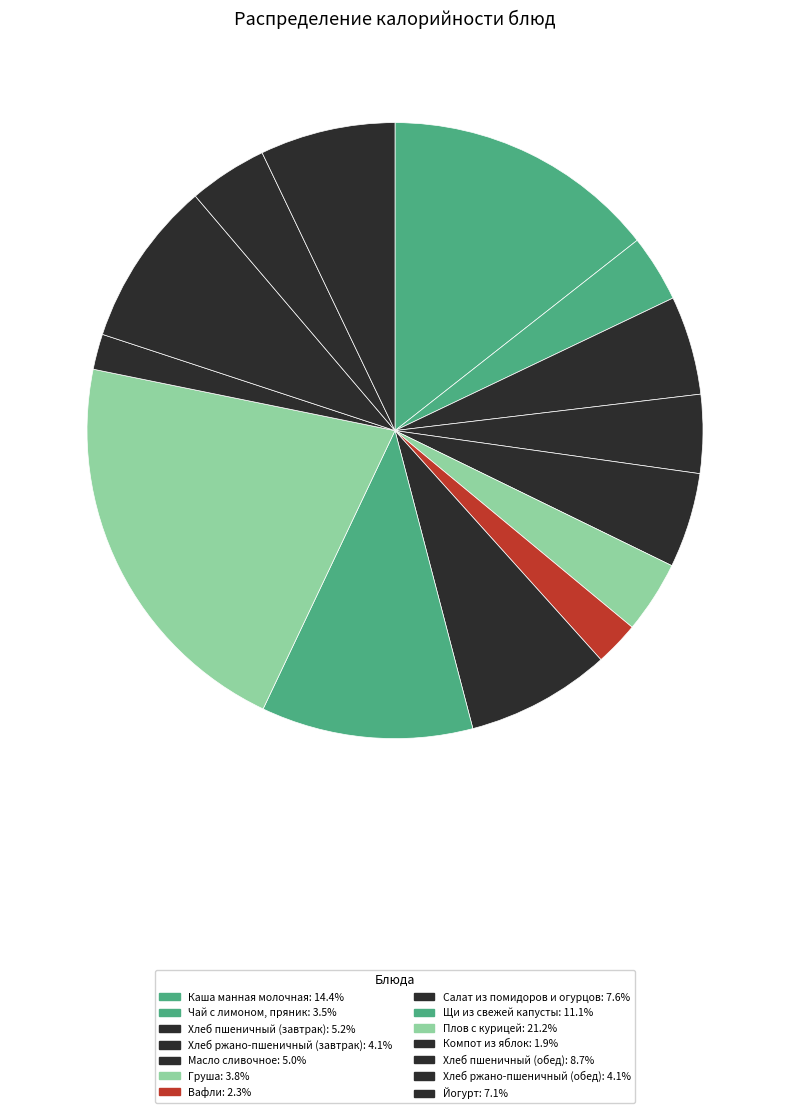

How many slices are in this pie chart?

14